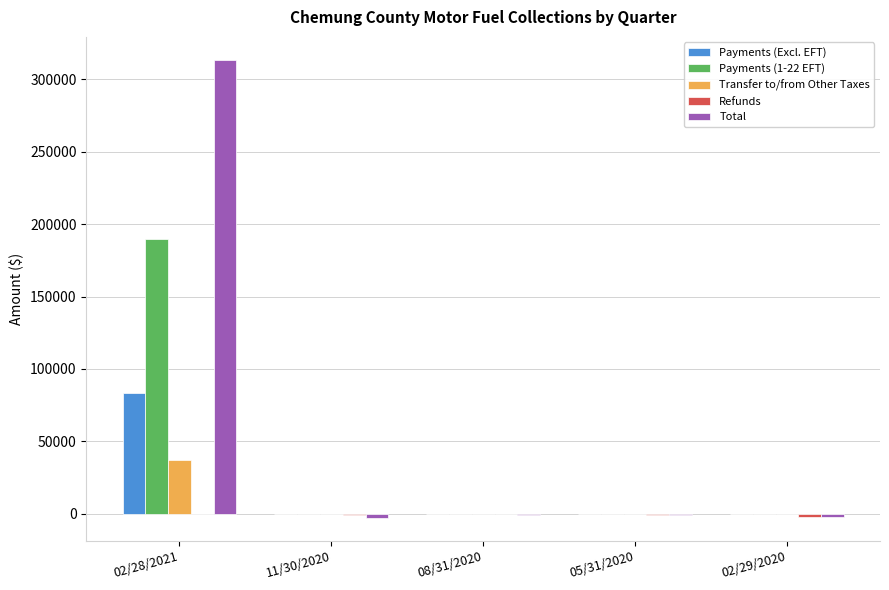

How many data points does each series have?

5